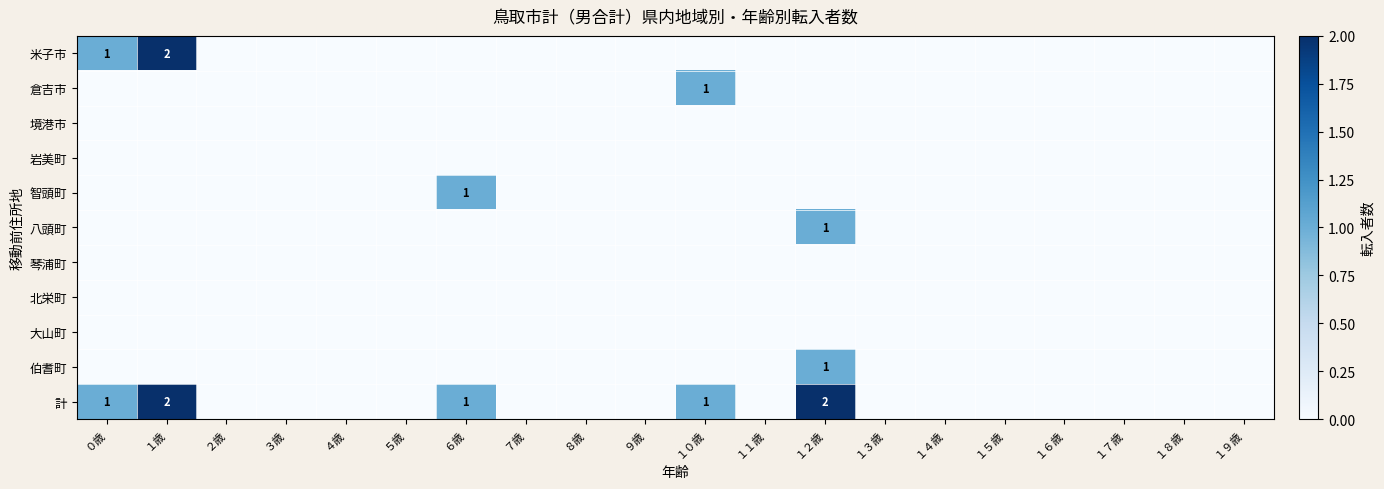

At which label does 八頭町 reach its peak?

１２歳